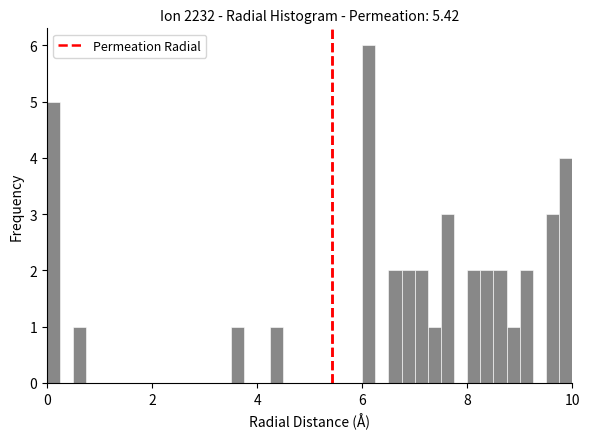

Around what value on the x-axis is the tallest bar? Give the approximate position of its centre, as read against the axis.

6.2